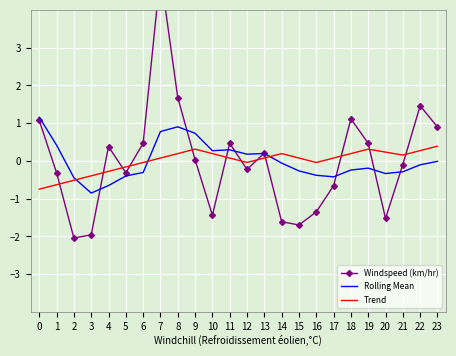

Where is the first local minimum for Rolling Mean?

3